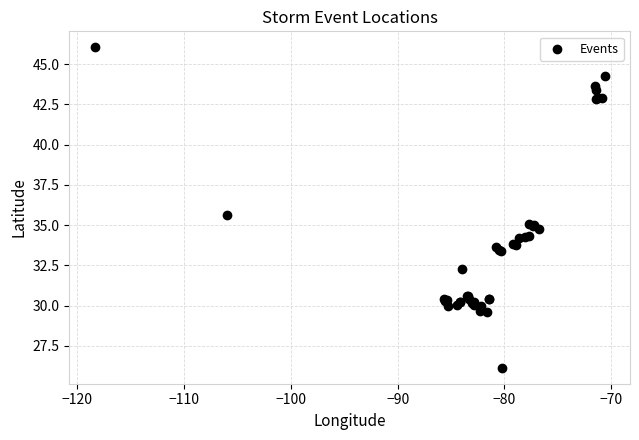

What Y value in the scatter plot is closest to 36?

35.6